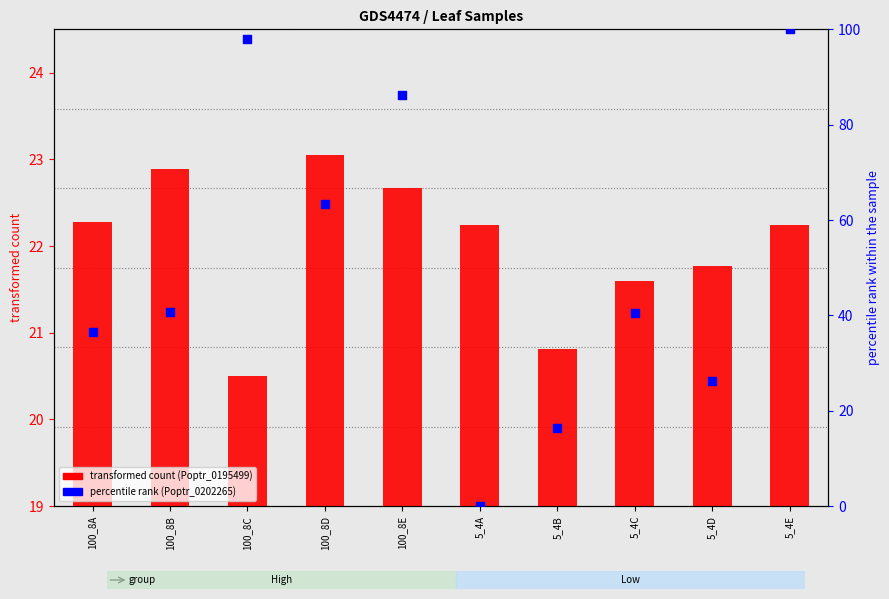

At how many categories does at least one series exceed 67?

3